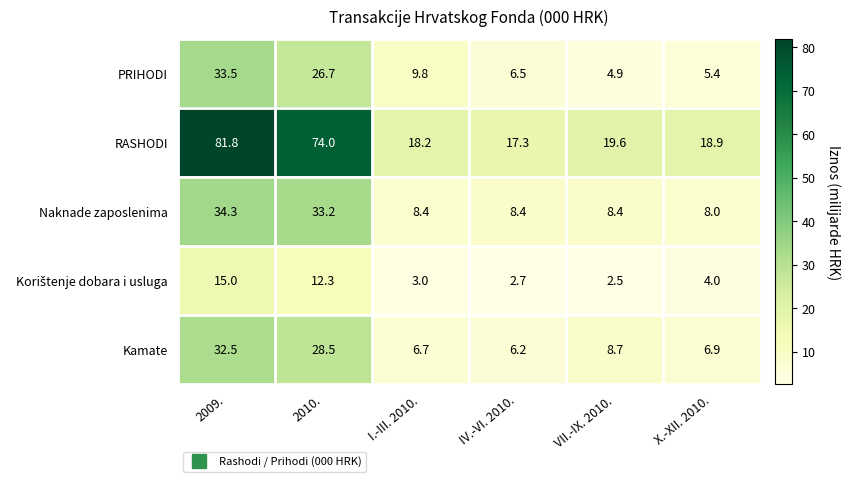

What is the difference between the Kamate values at 2009. and VII.-IX. 2010.?

23.8